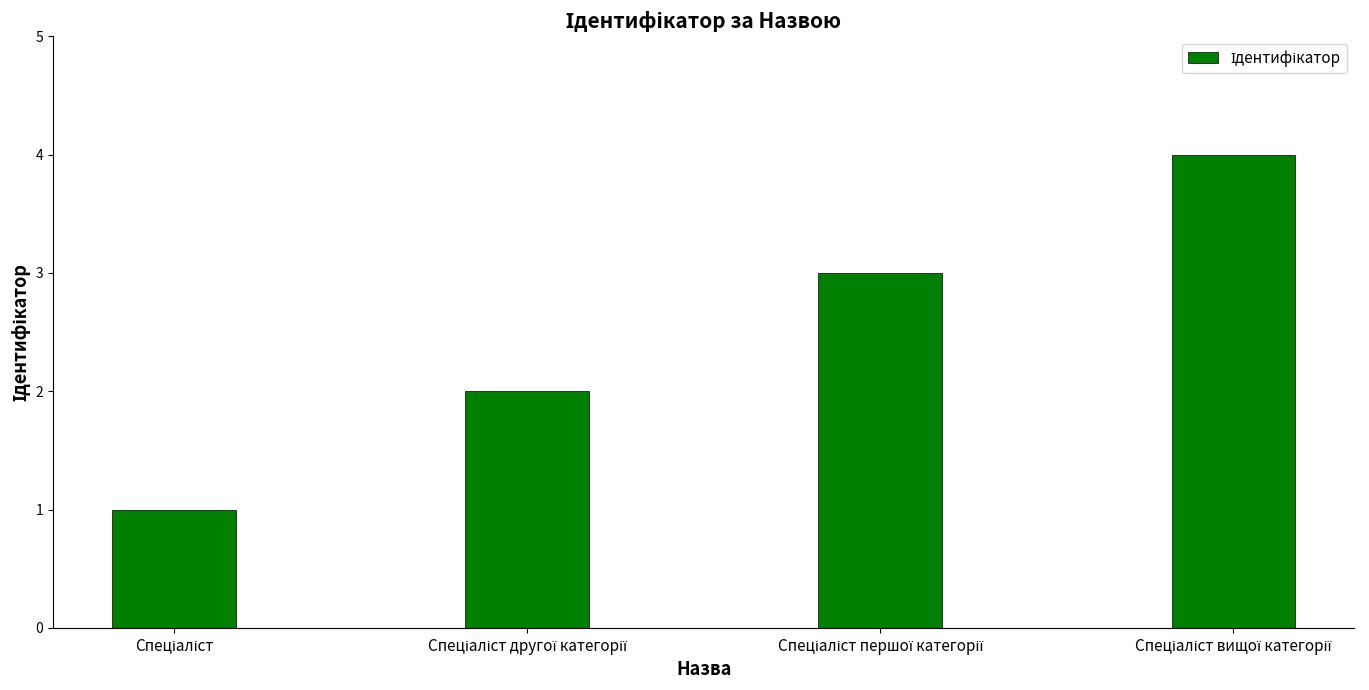

What is the smallest value displayed?

1